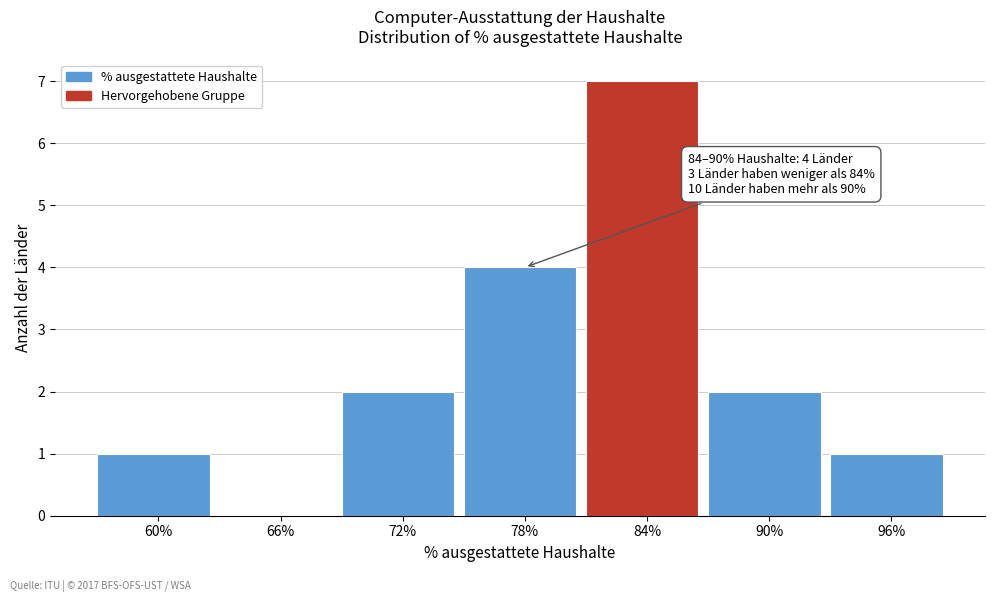

Reading left to right, list all the values displayed in this chart.

60%=1	66%=0	72%=2	78%=4	84%=7	90%=2	96%=1